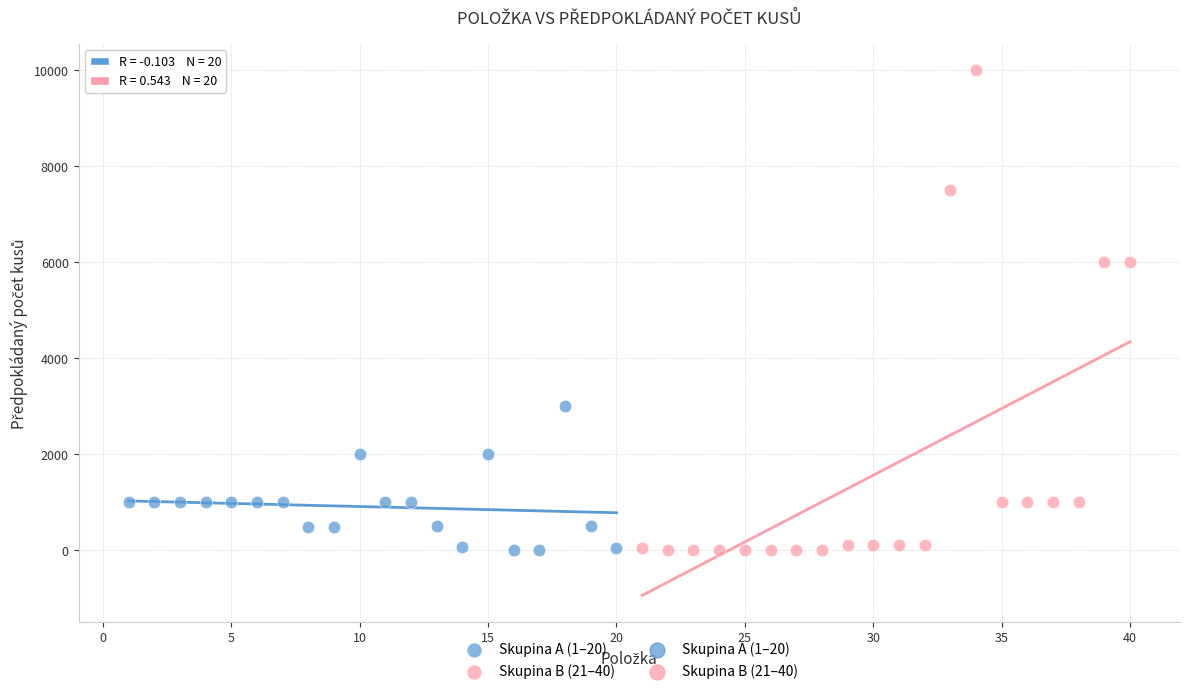

Which series reaches the maximum Y coordinate?

Skupina B (21–40)